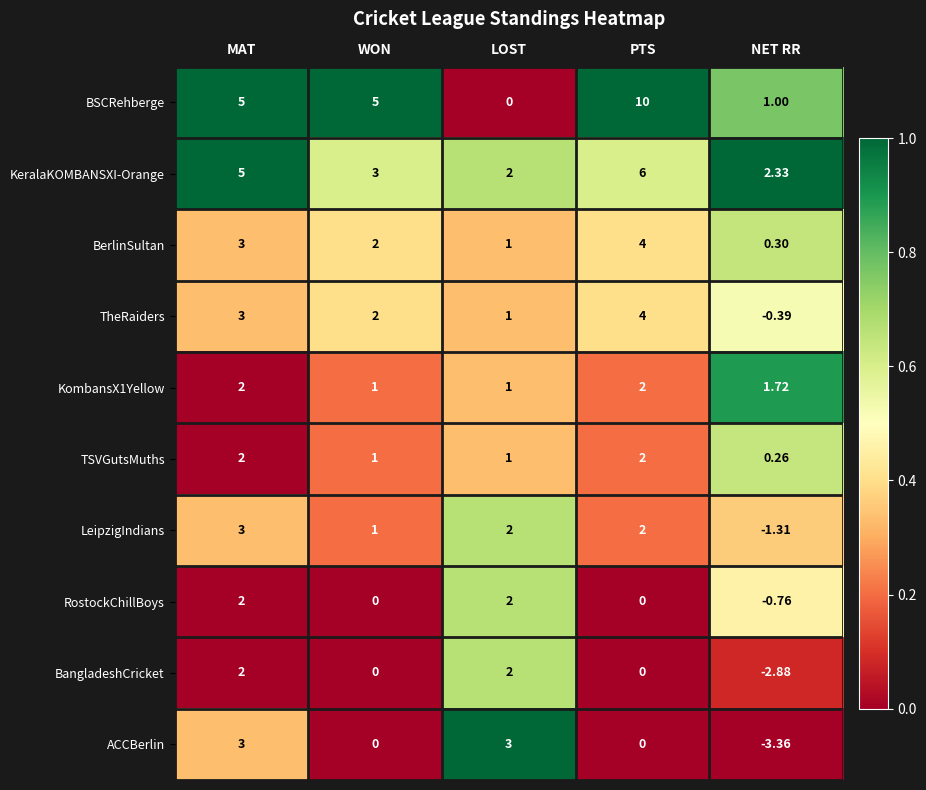

Which category has the lowest value in the LeipzigIndians series?

NET RR